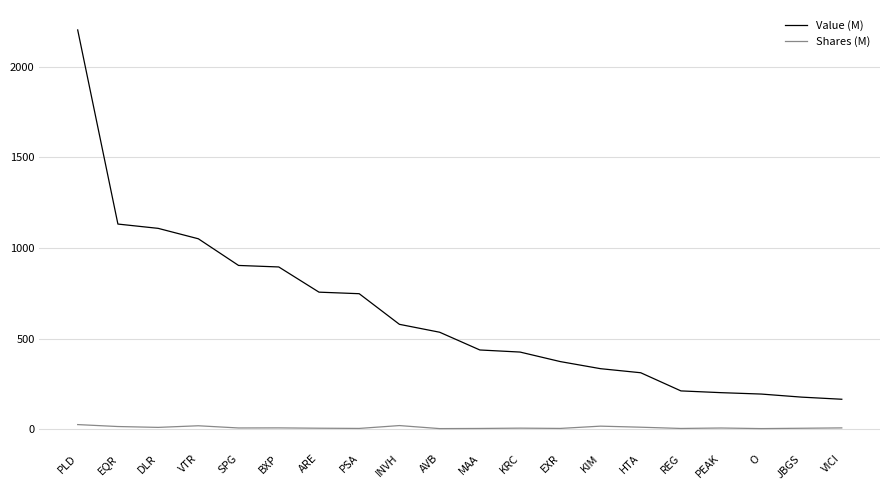

True or false: Value (M) has a value of 779.4 at MAA.

False